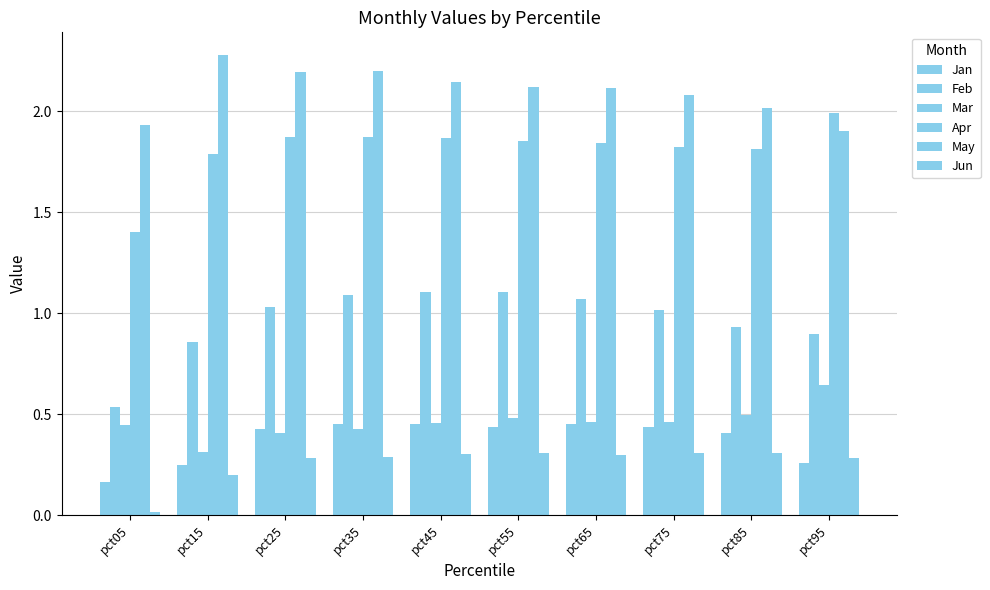

Reading right to left, extract all data points from this chart.

Jan: 0.3	0.4	0.4	0.5	0.4	0.5	0.5	0.4	0.2	0.2
Feb: 0.9	0.9	1.0	1.1	1.1	1.1	1.1	1.0	0.9	0.5
Mar: 0.6	0.5	0.5	0.5	0.5	0.5	0.4	0.4	0.3	0.4
Apr: 2.0	1.8	1.8	1.8	1.9	1.9	1.9	1.9	1.8	1.4
May: 1.9	2.0	2.1	2.1	2.1	2.1	2.2	2.2	2.3	1.9
Jun: 0.3	0.3	0.3	0.3	0.3	0.3	0.3	0.3	0.2	0.0